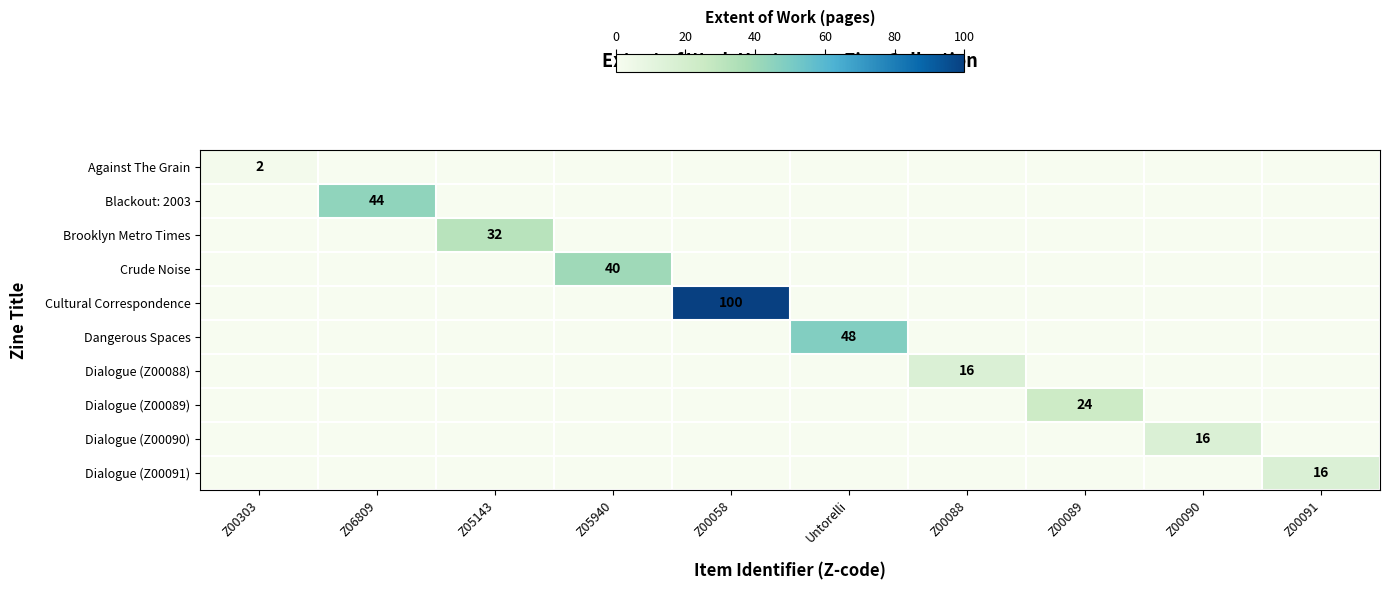

The value of Dialogue (Z00090) at Z00090 is 16. True or false?

True